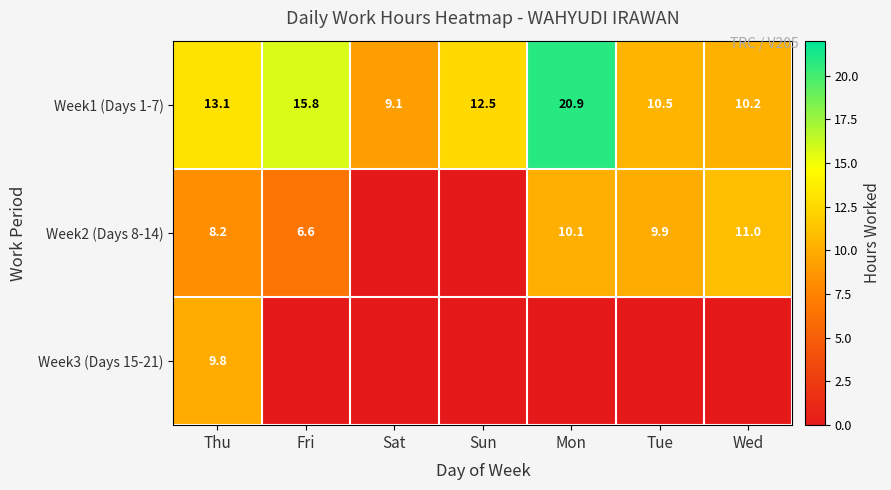

What is the difference between the maximum and minimum values in the Week1 (Days 1-7) series?

11.8